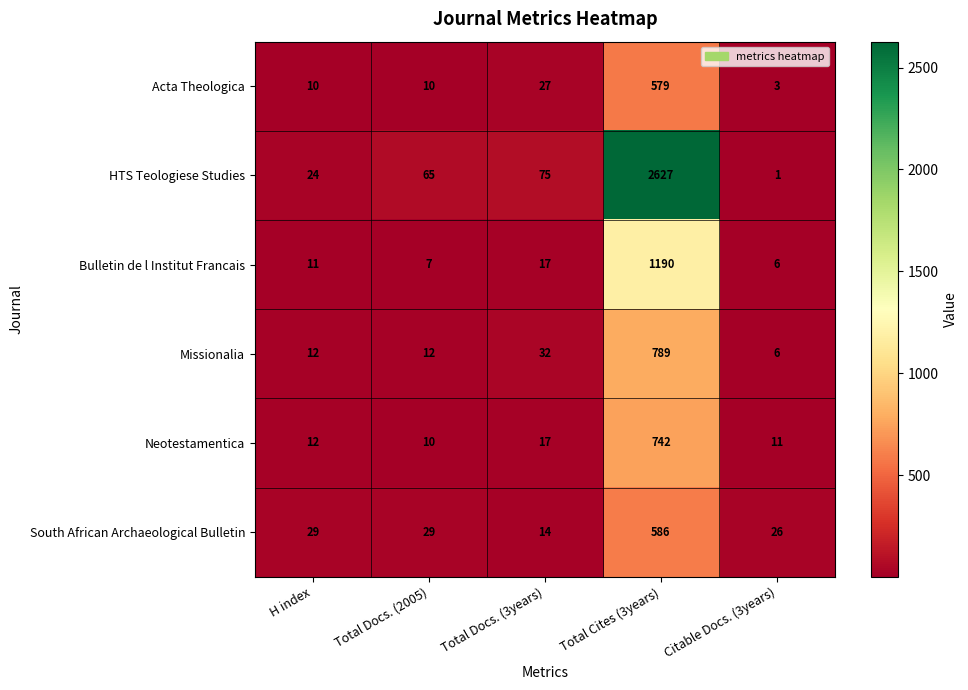

Which label corresponds to the smallest value in the chart?

Citable Docs. (3years)